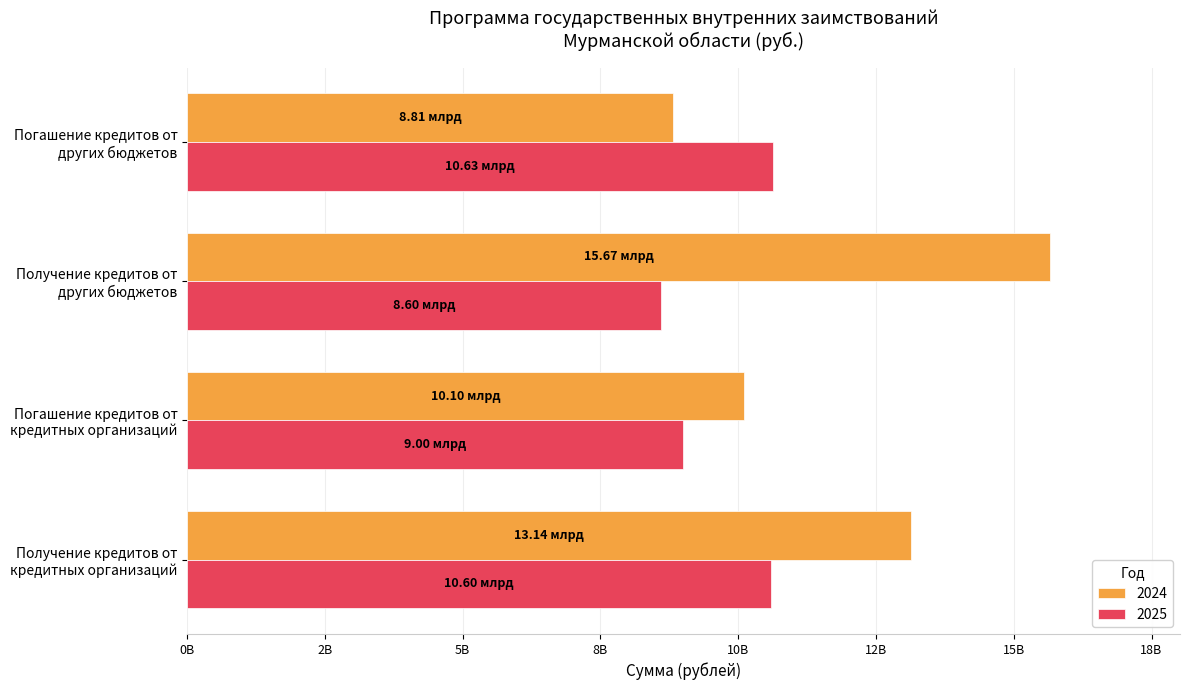

Reading left to right, what are all the values shown in this chart?

2024: 13140000000.0	10100000000.0	15666690000.0	8812909900.0
2025: 10600000000.0	9000000000.0	8600159500.0	10634860967.4